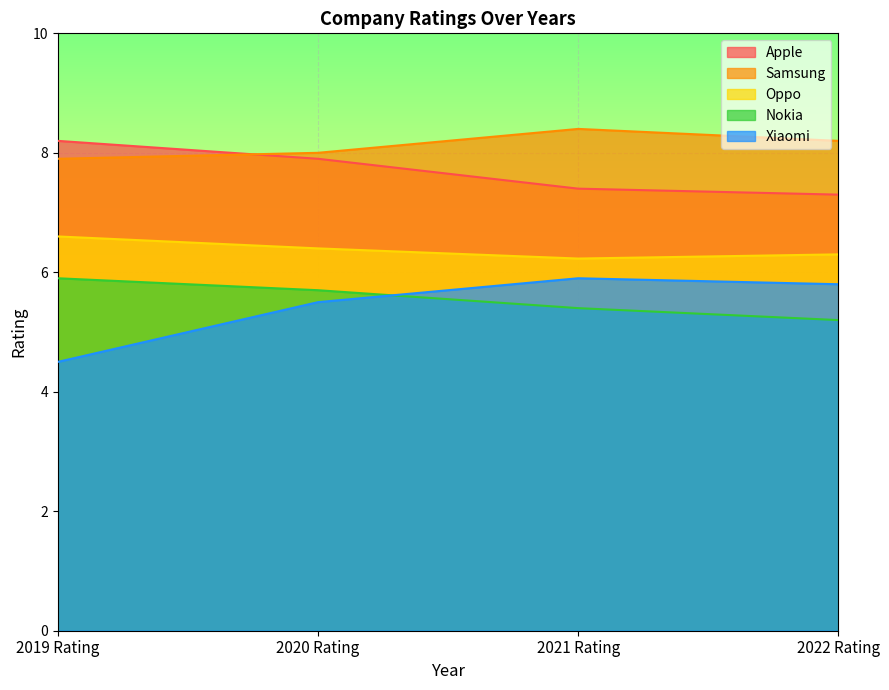

List the labels in order of Xiaomi value, largest first.

2021 Rating, 2022 Rating, 2020 Rating, 2019 Rating